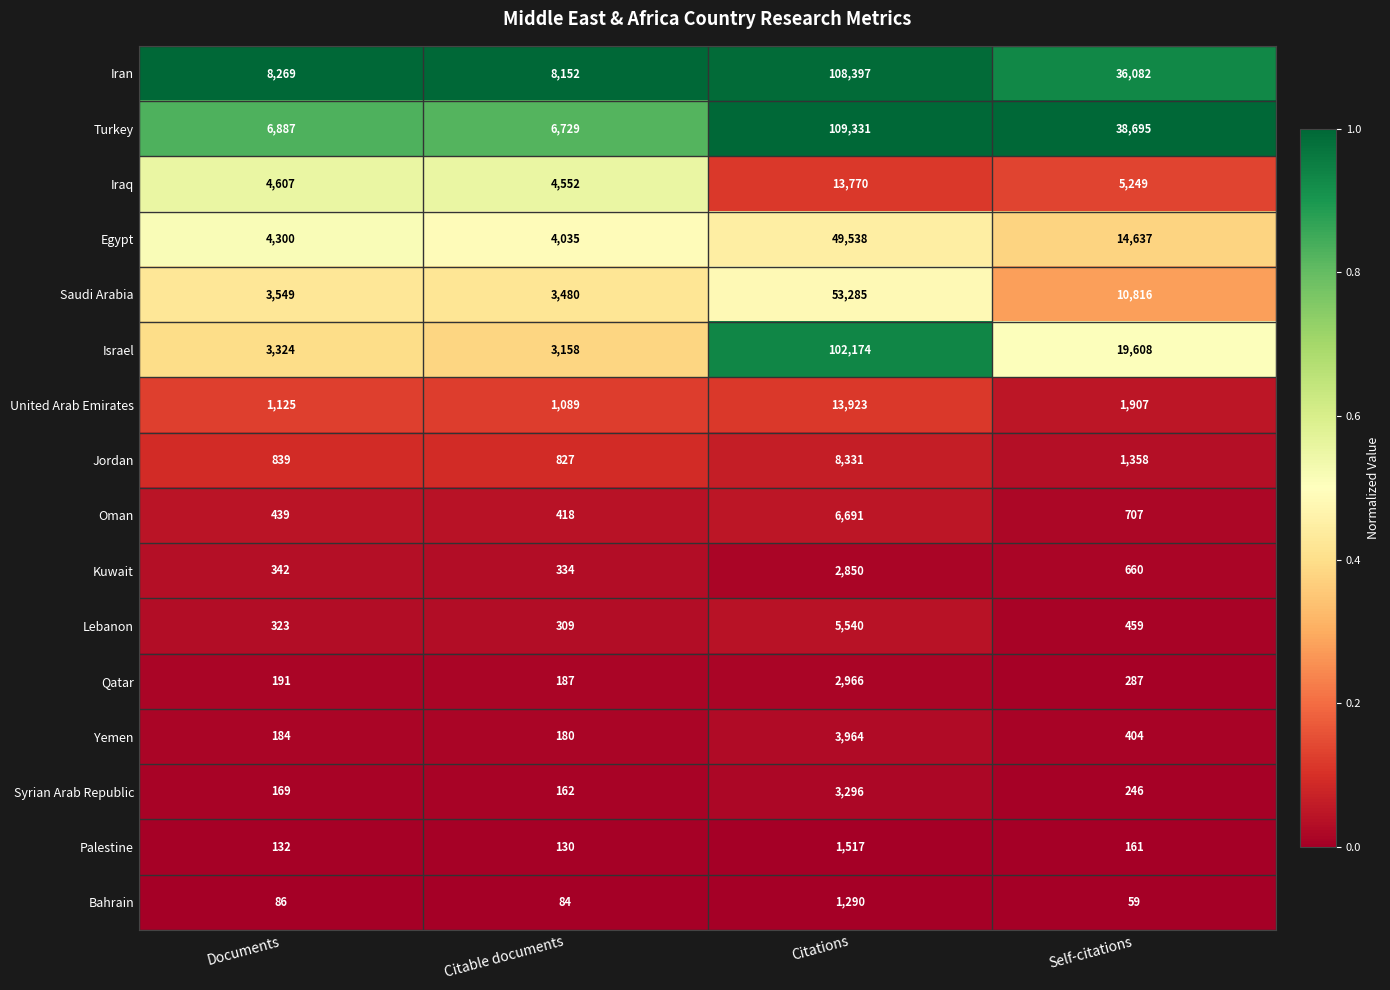

Which series has the largest total across all categories?

Turkey